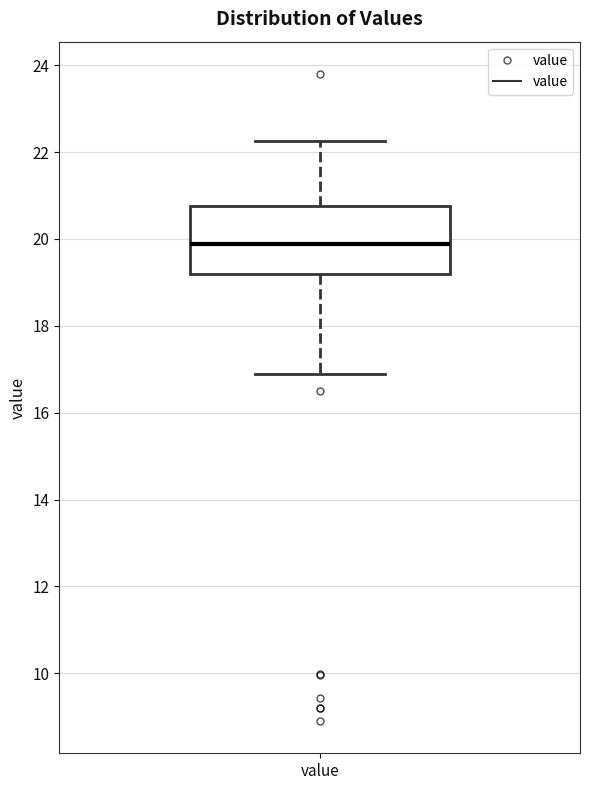

Transcribe this box plot: give where the median line is, the range the box spans, and where the two whiskers end, as read against the y-axis. The values are not printed on the chart, so give them approximately, as read against the axis.

median 19.8, box 19.2 to 20.8, whiskers 17.0 to 22.2